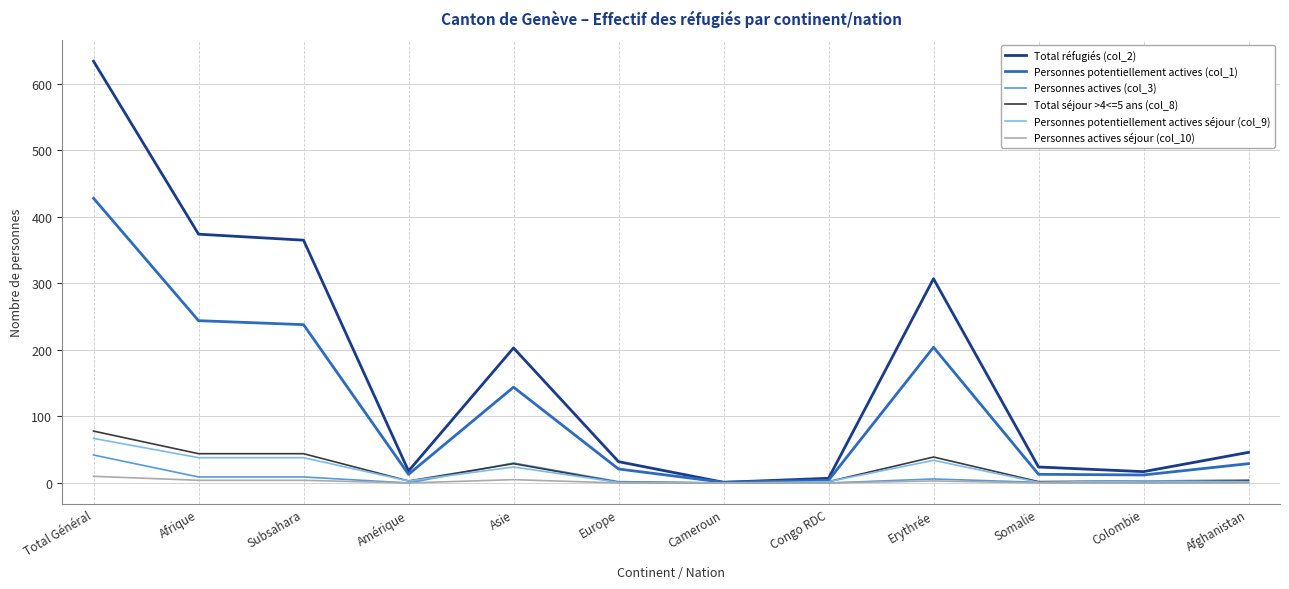

Which category has the highest value in the Personnes potentiellement actives séjour (col_9) series?

Total Général